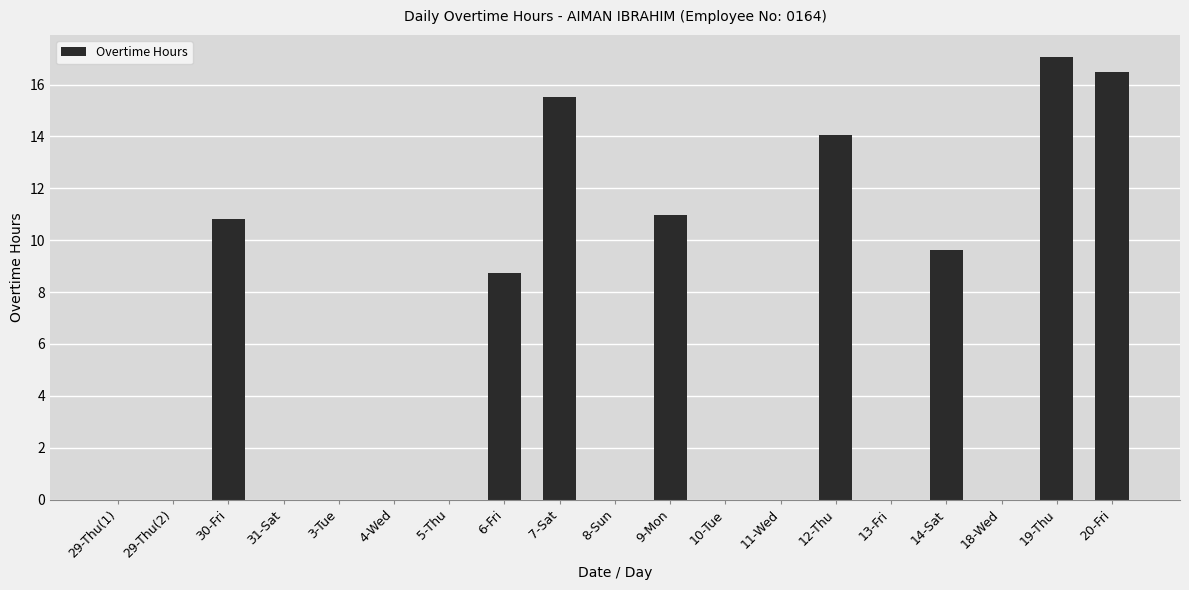

What is the change in value from 6-Fri to 18-Wed?

-8.7